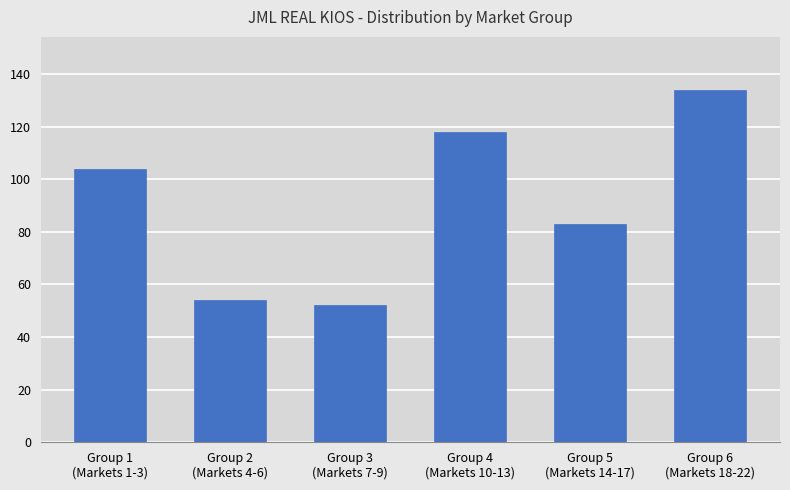

What is the label of the 1st bar from the right?

Group 6
(Markets 18-22)